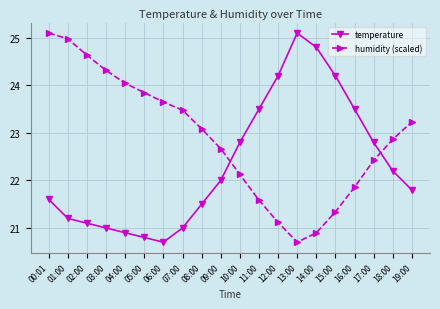

What is the spread (max minus min) of values at 11:00?

1.9